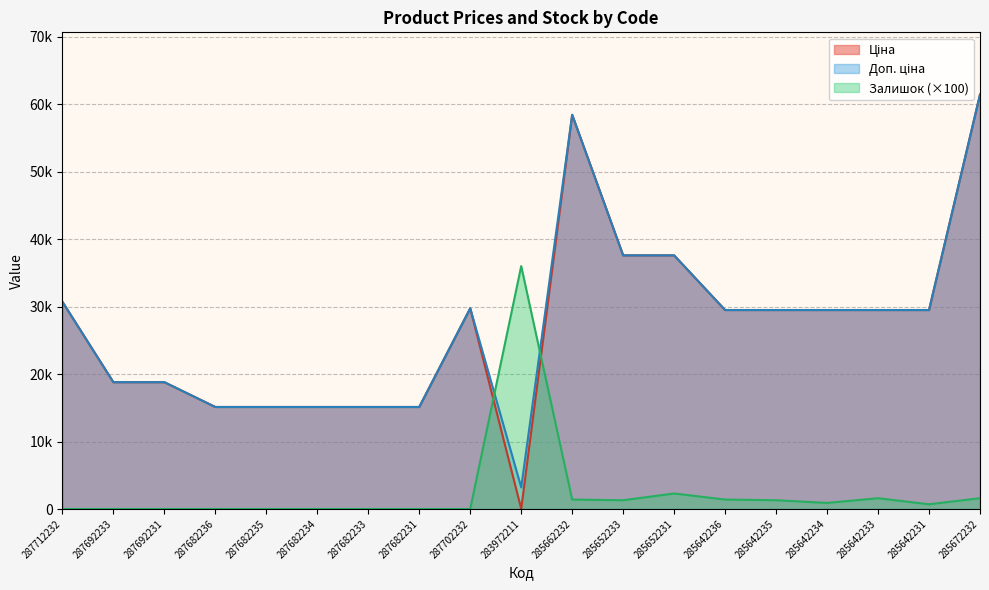

What is the total value across all series at 285652233?

76487.2